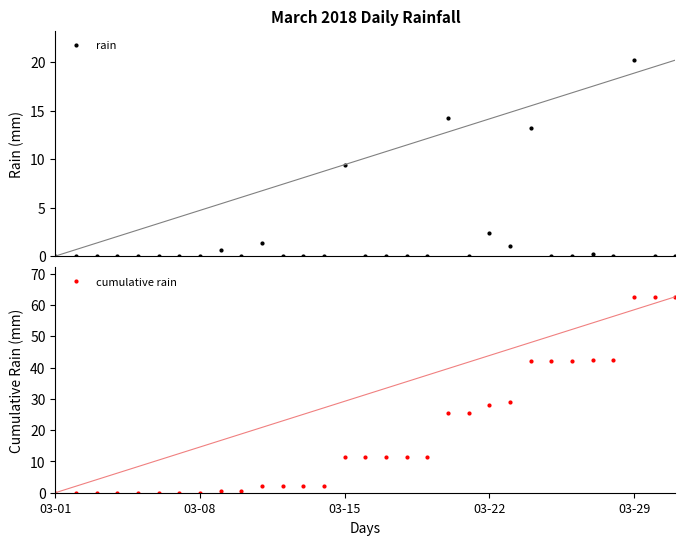

What is the label of the 6th point from the right?

25